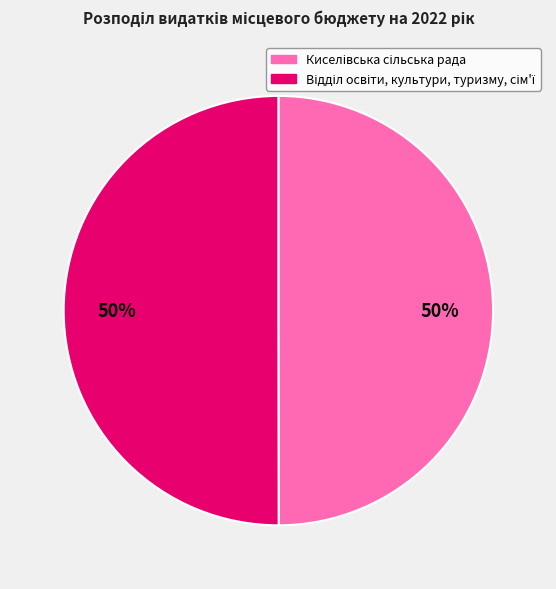

To the nearest percent, what is the average slice percentage?

50%